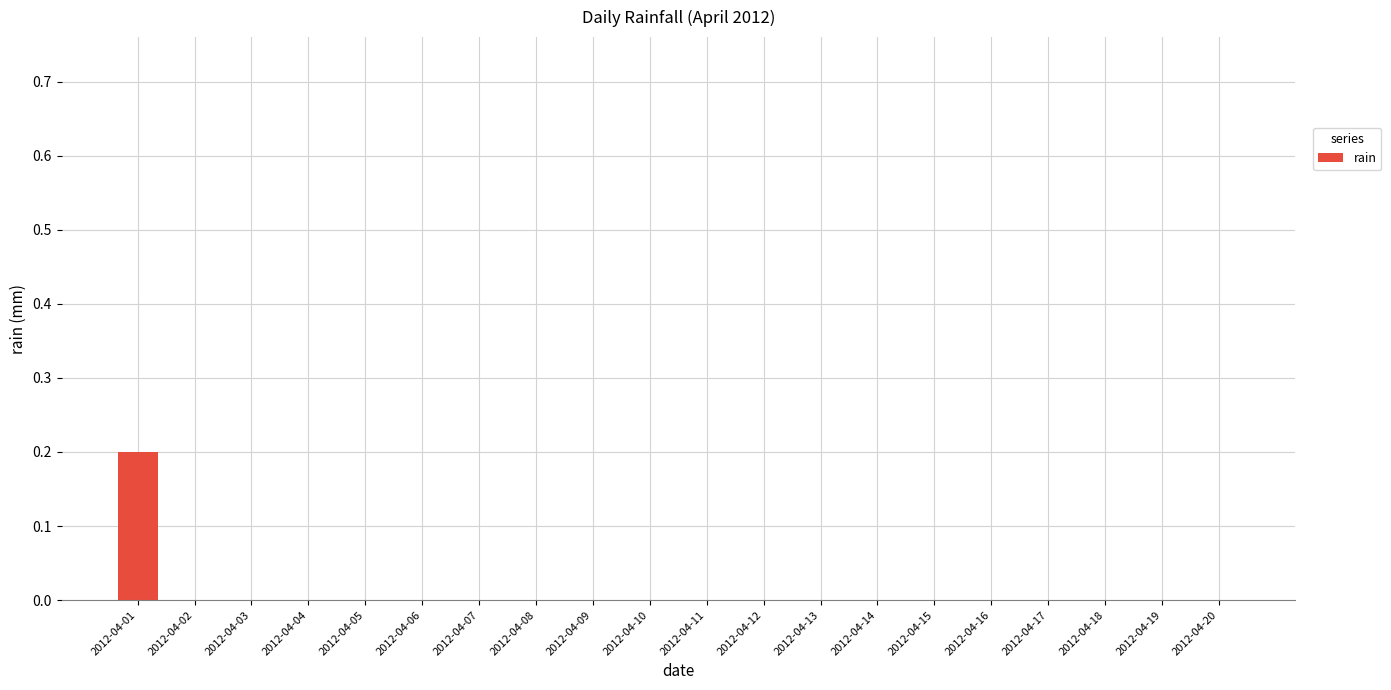

Reading left to right, list all the values displayed in this chart.

0.2	0.0	0.0	0.0	0.0	0.0	0.0	0.0	0.0	0.0	0.0	0.0	0.0	0.0	0.0	0.0	0.0	0.0	0.0	0.0